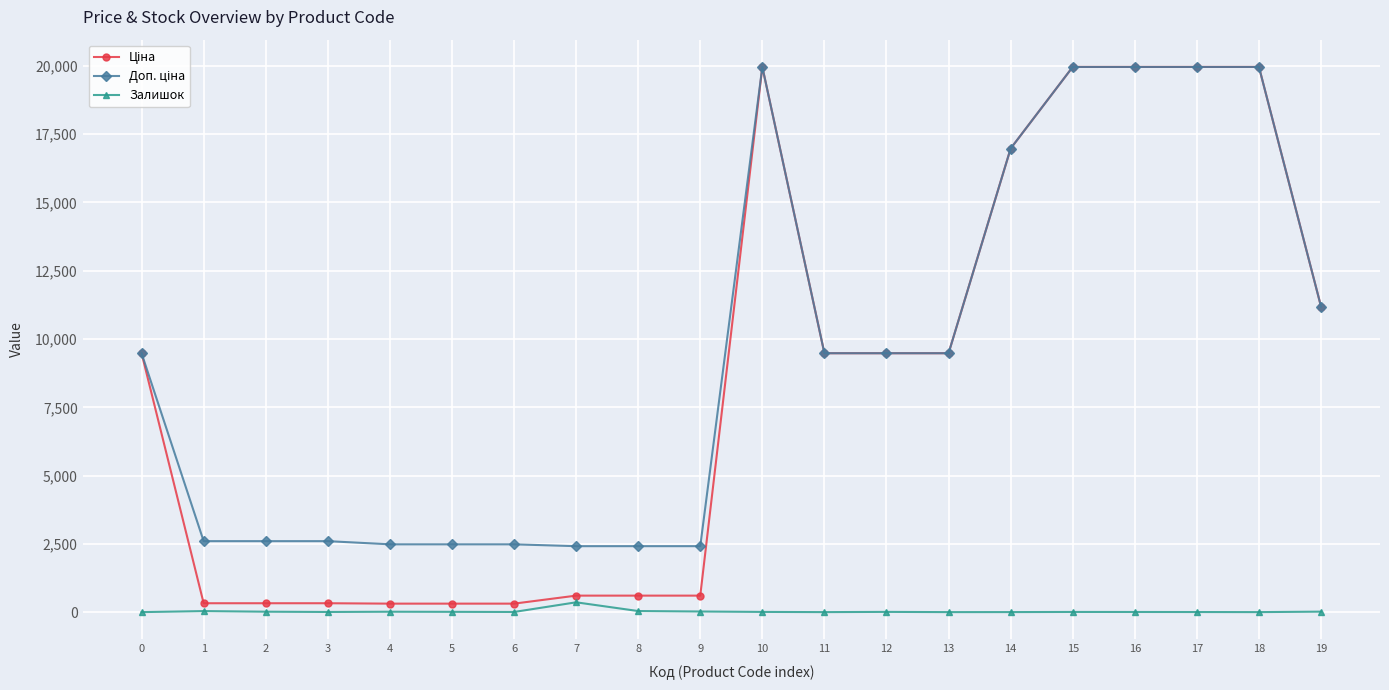

True or false: Залишок has more than 1 points higher than both neighbors.

True